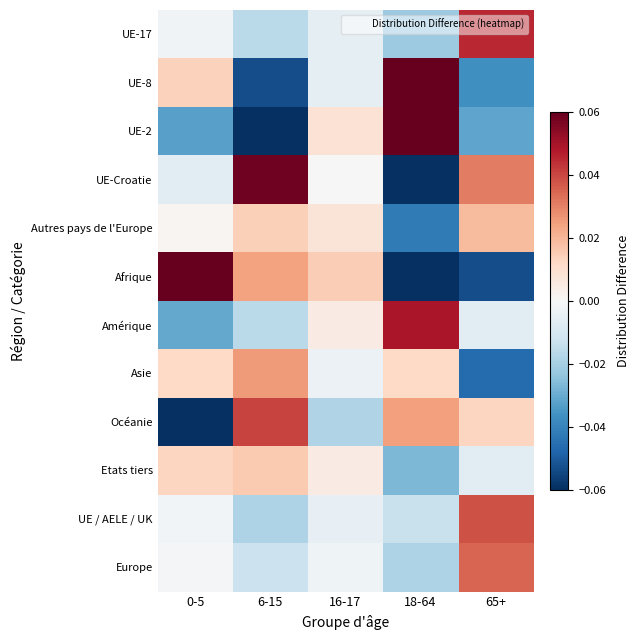

Which series has the widest spread of values?

UE-2